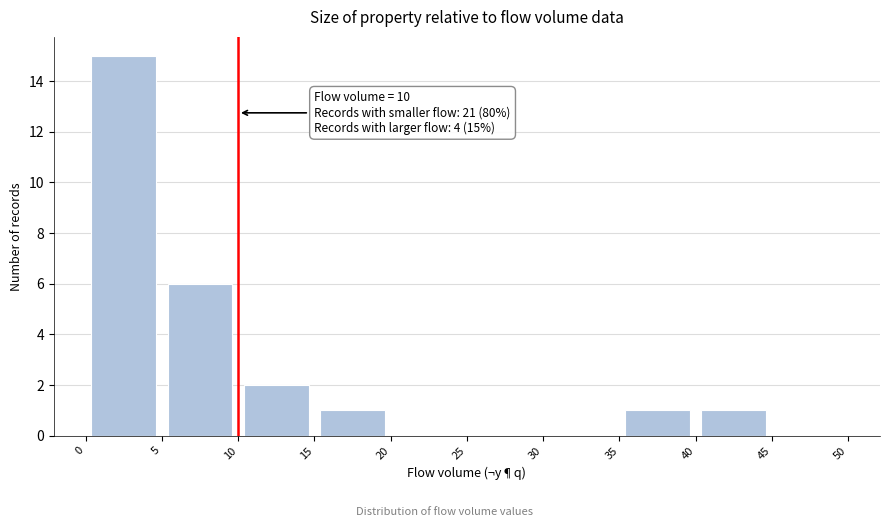

Over which range of the x-axis is the bar tallest?

0 to 5